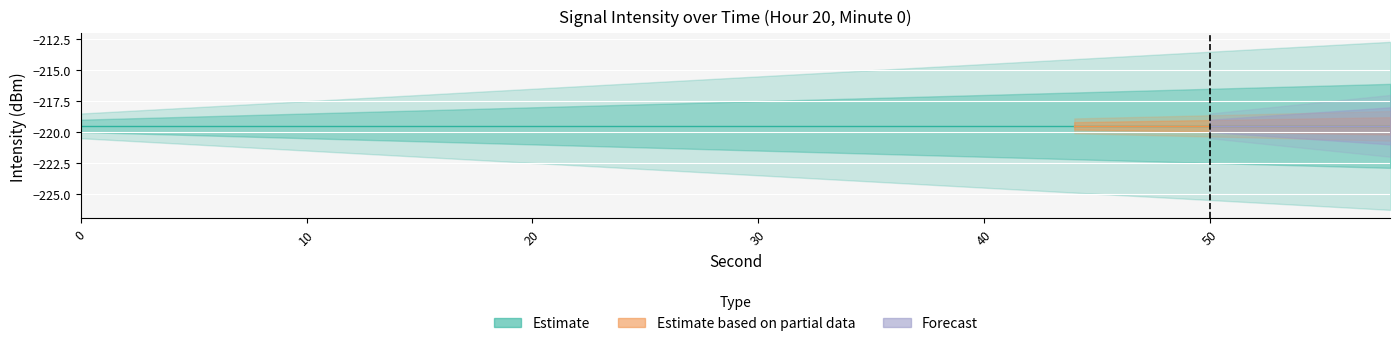

Reading left to right, list all the values displayed in this chart.

intensity_low: -219.5	-219.5	-219.5	-219.5	-219.5	-219.5	-219.5	-219.5	-219.5	-219.5	-219.5	-219.5	-219.5	-219.5	-219.5	-219.5	-219.5	-219.5	-219.5	-219.5	-219.5	-219.5	-219.5	-219.5	-219.5	-219.5	-219.5	-219.5	-219.5	-219.5
minute: 0.0	0.0	0.0	0.0	0.0	0.0	0.0	0.0	0.0	0.0	0.0	0.0	0.0	0.0	0.0	0.0	0.0	0.0	0.0	0.0	0.0	0.0	0.0	0.0	0.0	0.0	0.0	0.0	0.0	0.0
second: 0.0	2.0	4.0	6.0	8.0	10.0	12.0	14.0	16.0	18.0	20.0	22.0	24.0	26.0	28.0	30.0	32.0	34.0	36.0	38.0	40.0	42.0	44.0	46.0	48.0	50.0	52.0	54.0	56.0	58.0